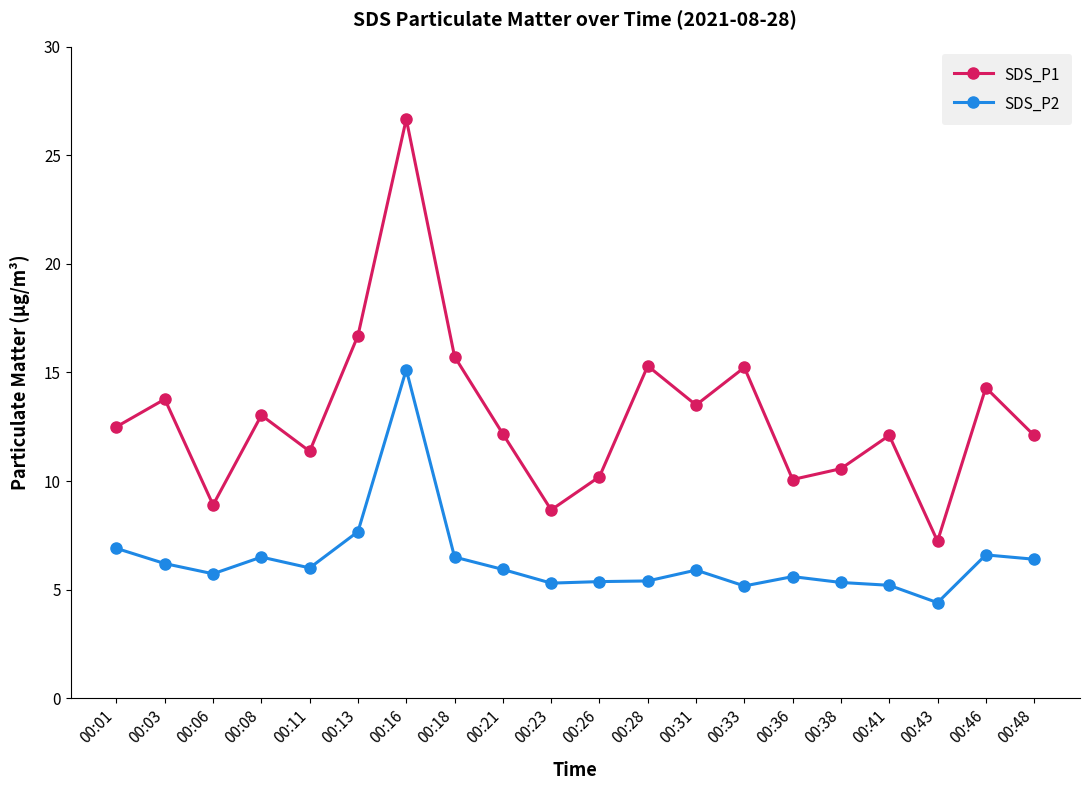

What are all the series names shown in the legend?

SDS_P1, SDS_P2